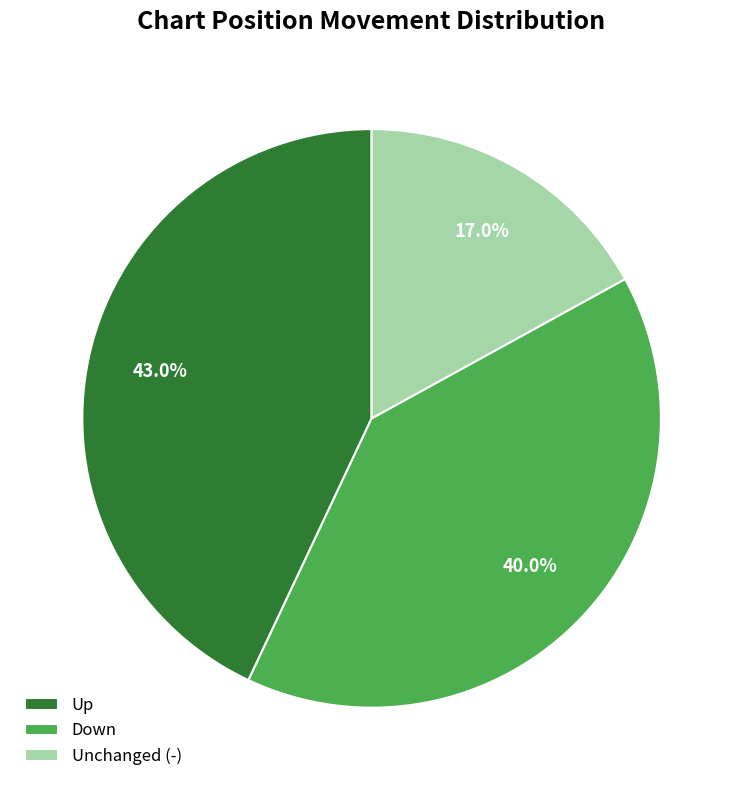

Does Up account for over 50% of the chart?

No